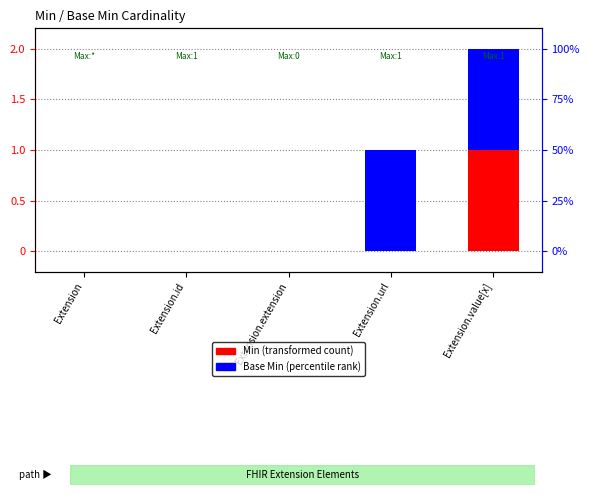

Which has a higher value, Extension.value[x] or Extension.url?

Extension.value[x]